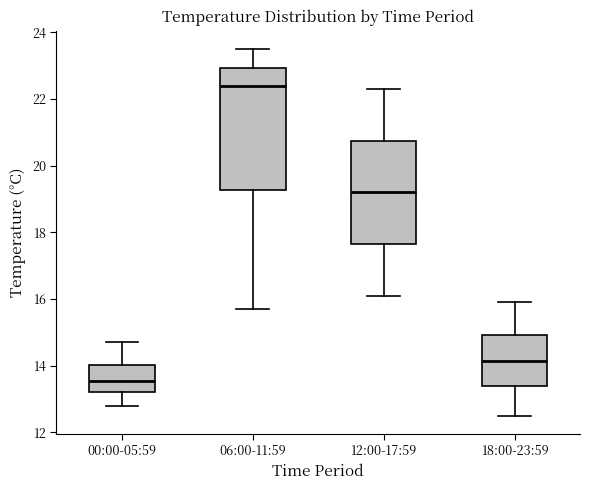

Which box has the lowest median line?

00:00-05:59